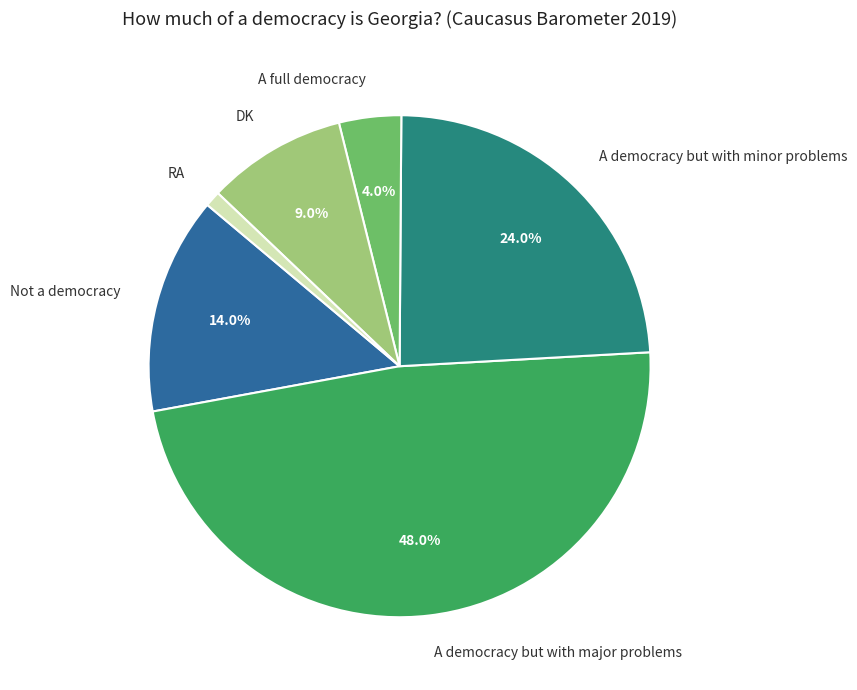

Rank the categories by value from highest to lowest.

A democracy but with major problems, A democracy but with minor problems, Not a democracy, DK, A full democracy, RA